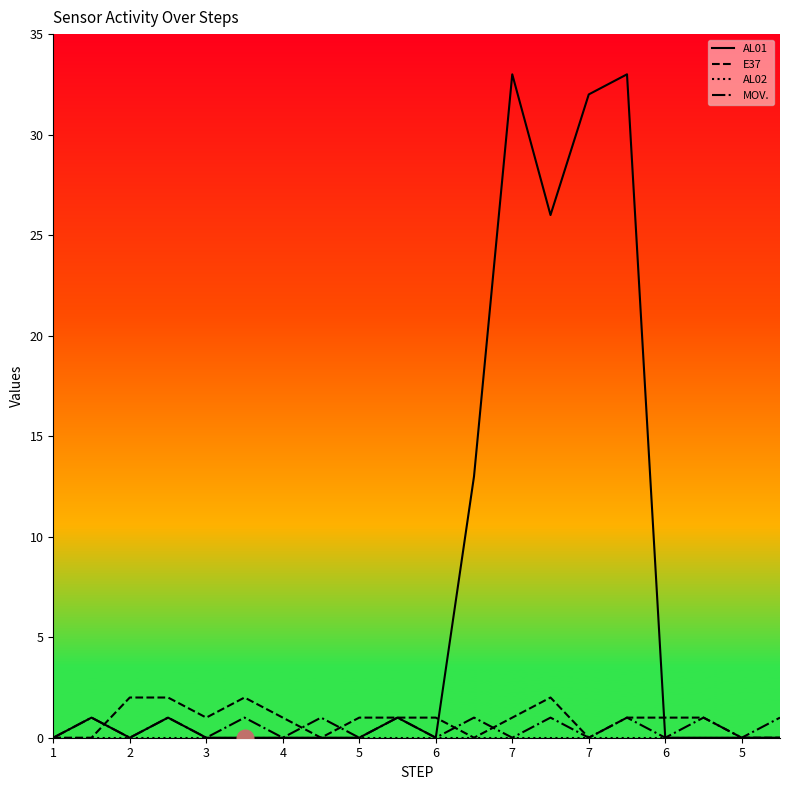

True or false: AL02 and MOV. intersect in this chart.

False